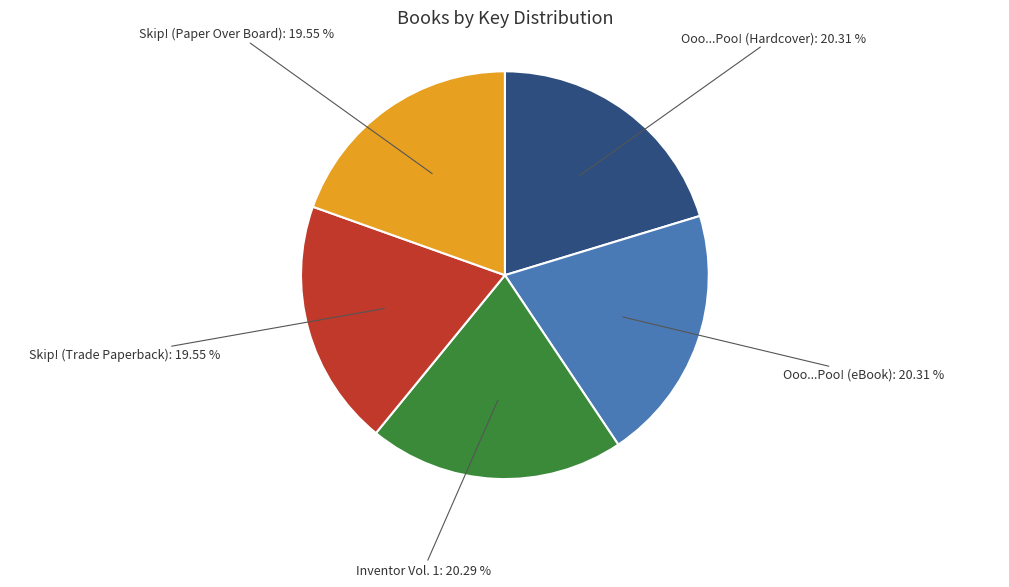

Is there any slice that represents more than half of the pie?

No